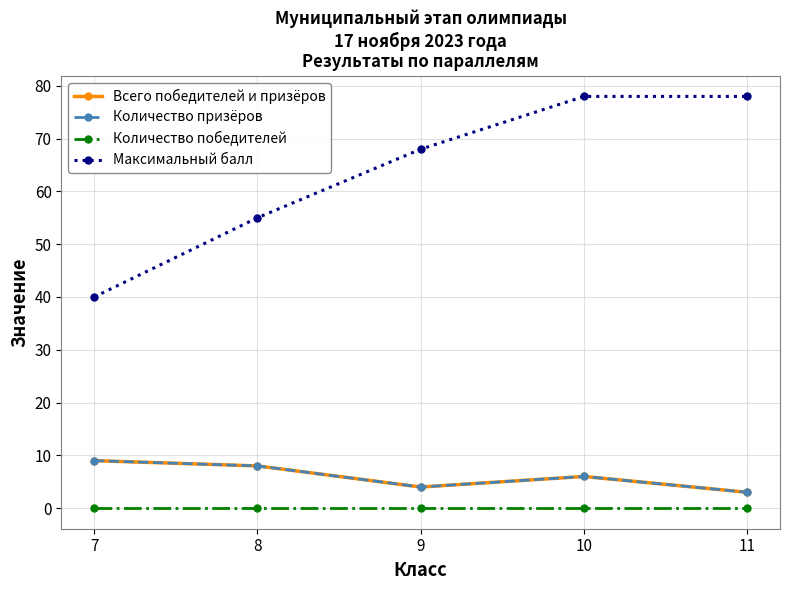

What are all the series names shown in the legend?

Всего победителей и призёров, Количество призёров, Количество победителей, Максимальный балл